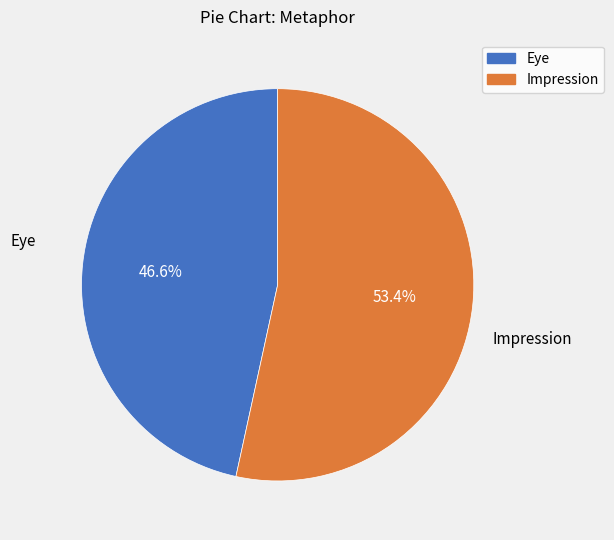

How many segments does this pie chart have?

2